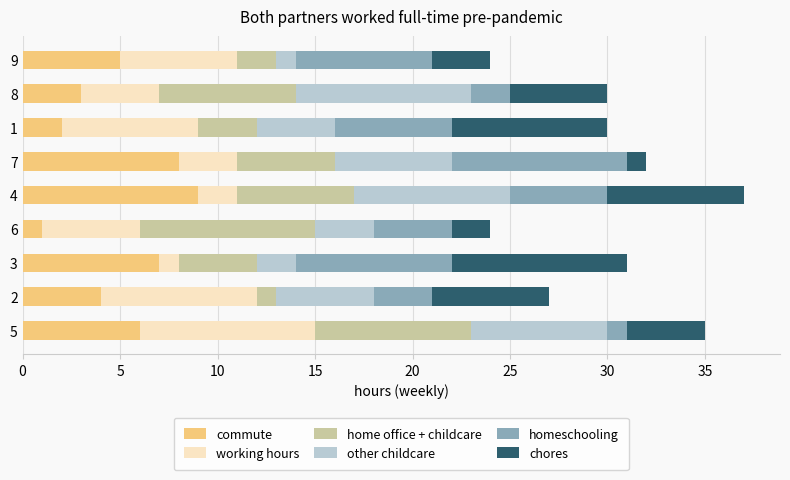

At which label does commute reach its minimum?

6